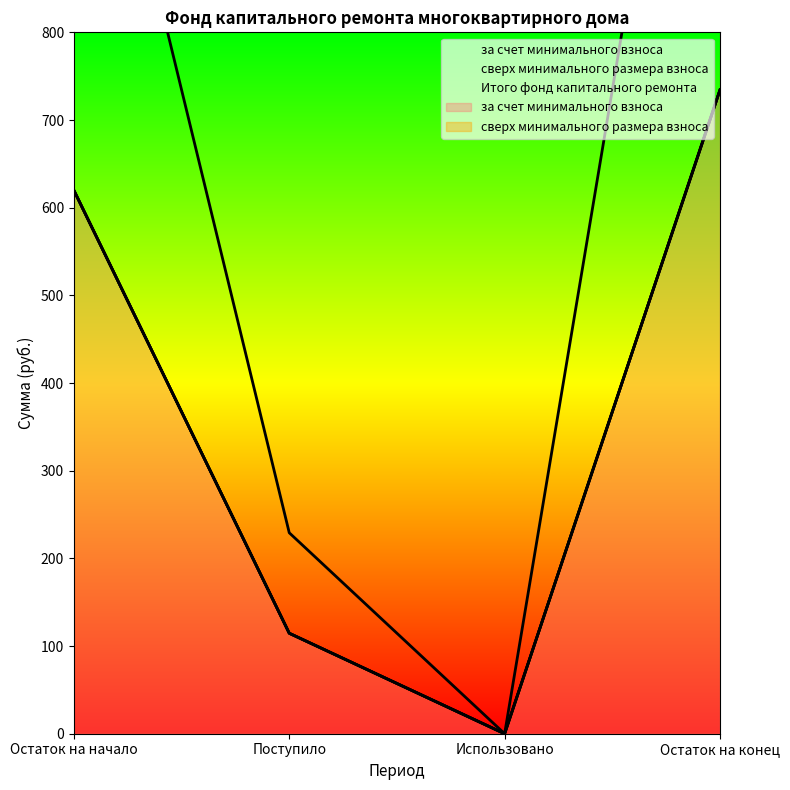

The value of Итого фонд капитального ремонта at Поступило is 166.4. True or false?

False